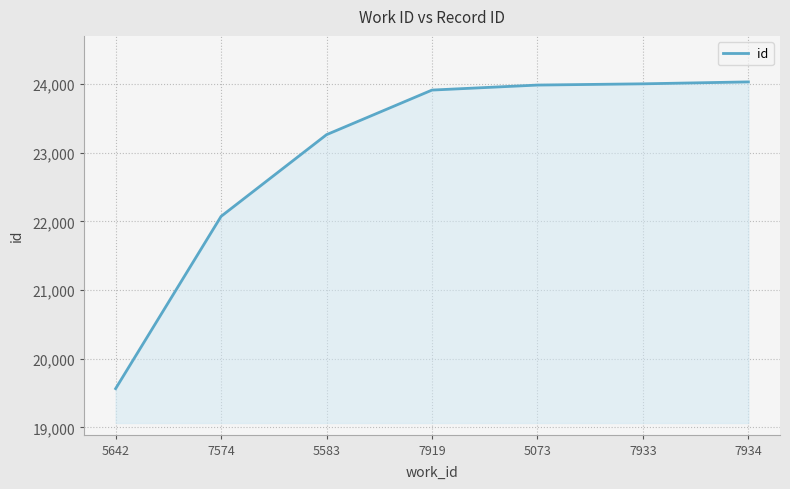

What is the difference between the values at 7574 and 5073?

1911